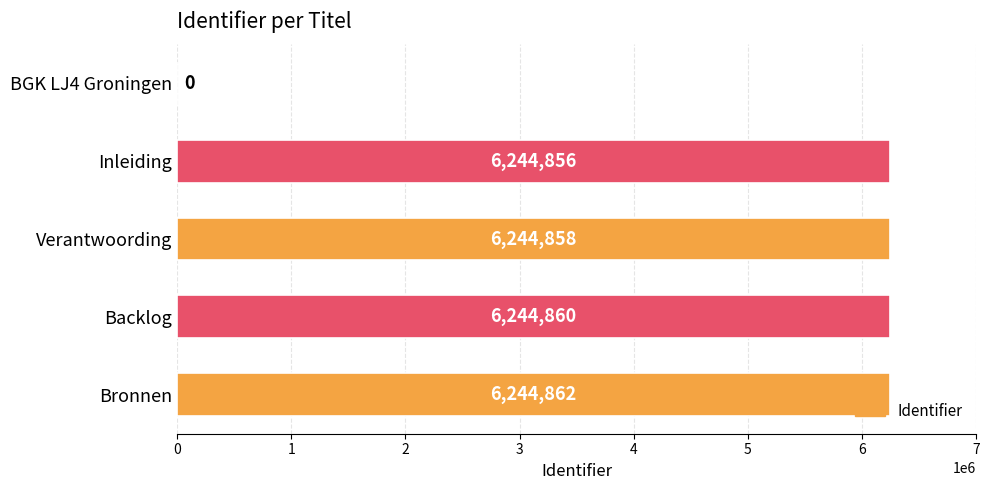

What is the sum of all values?

24979436